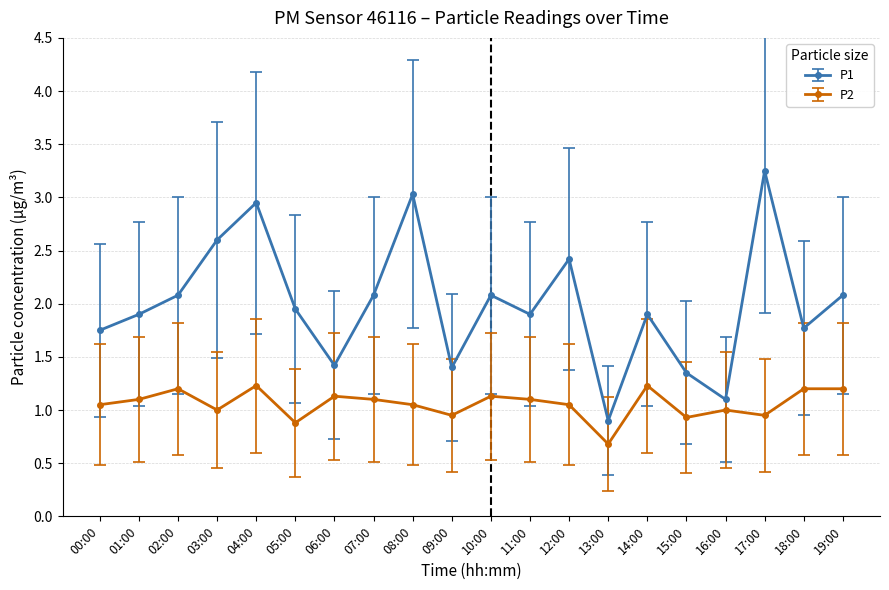

What is the value of the P2 point at the 3rd from the left?

1.2